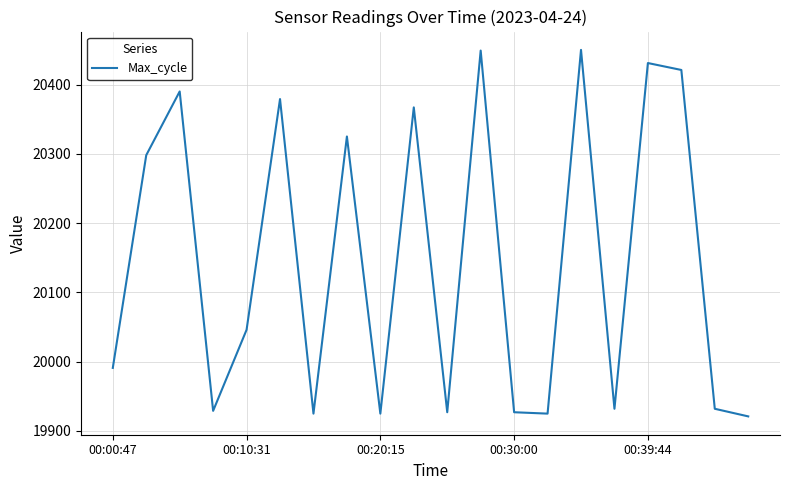

What is the maximum value shown in the chart?

20450